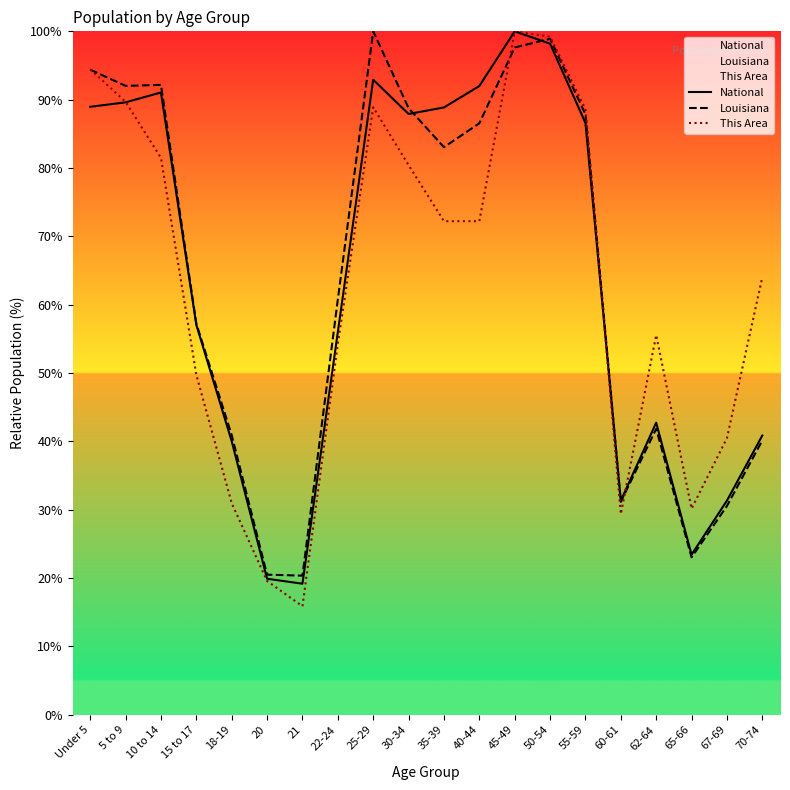

What is the smallest value displayed?

15.9